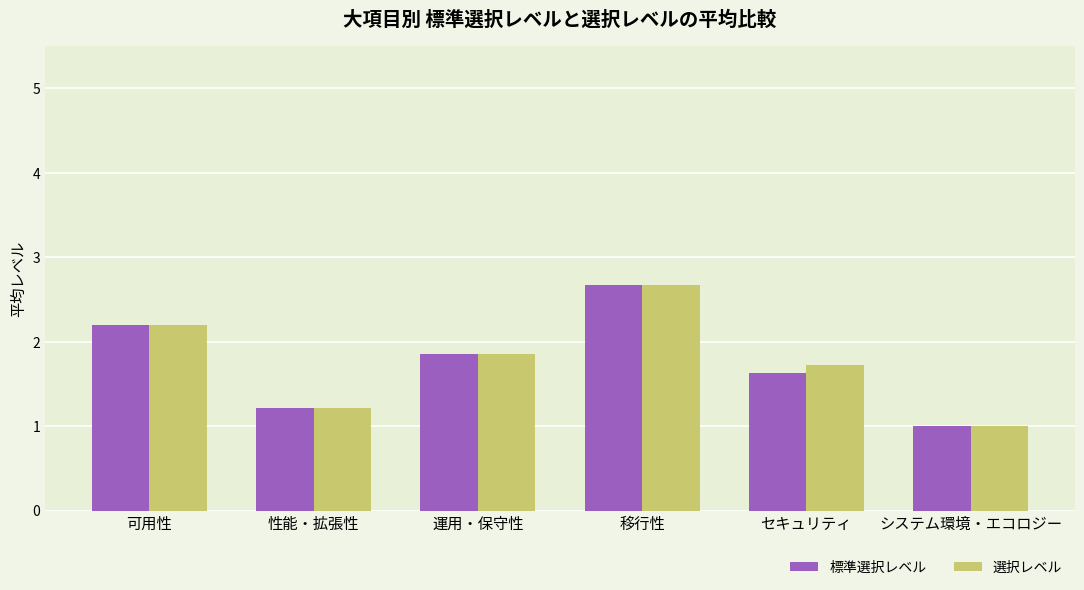

What is the difference between the maximum and minimum values in the 標準選択レベル series?

1.7